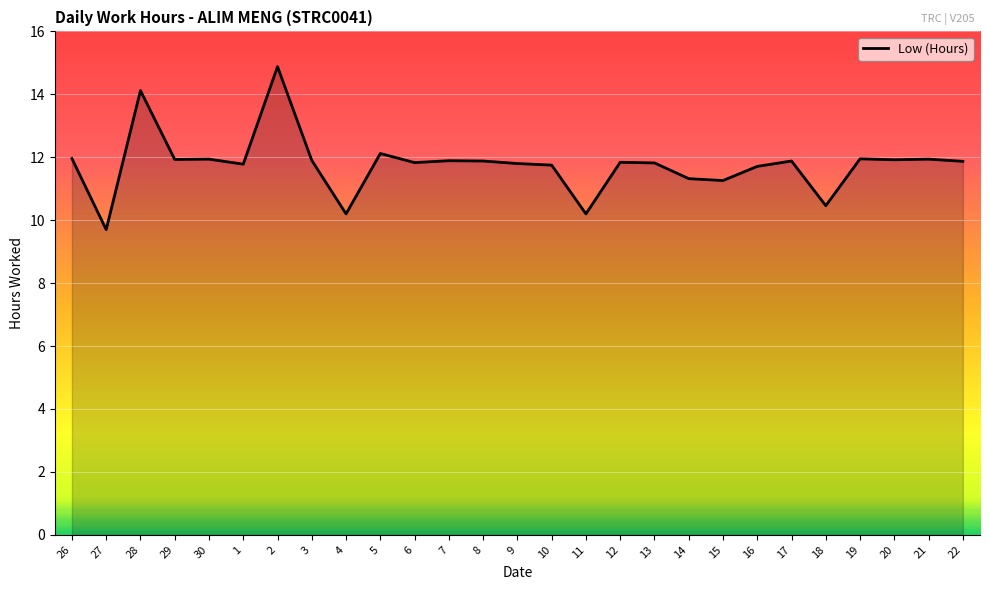

True or false: the data shows 9.1 at 2.

False